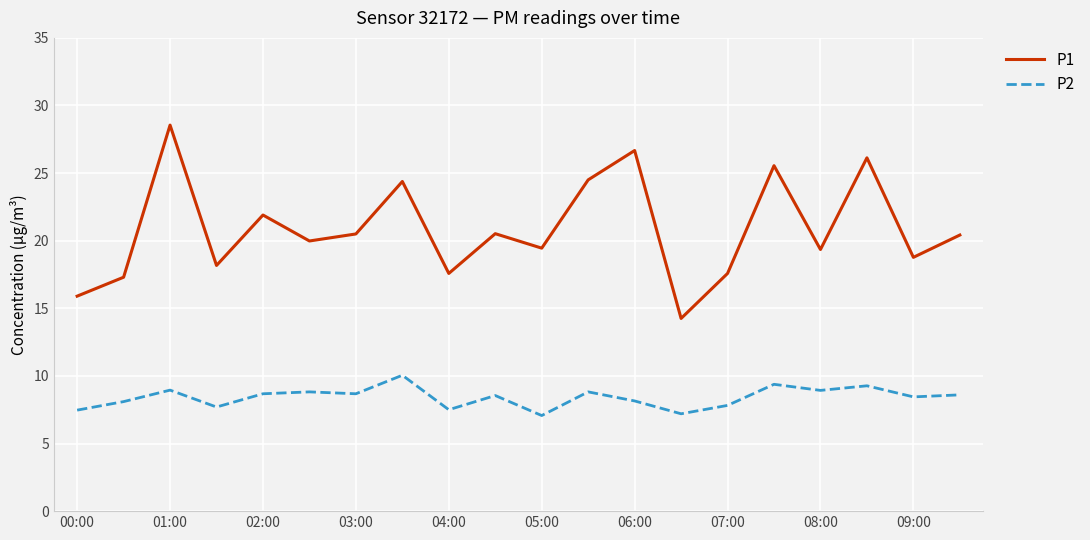

True or false: P1 and P2 cross at least once.

False